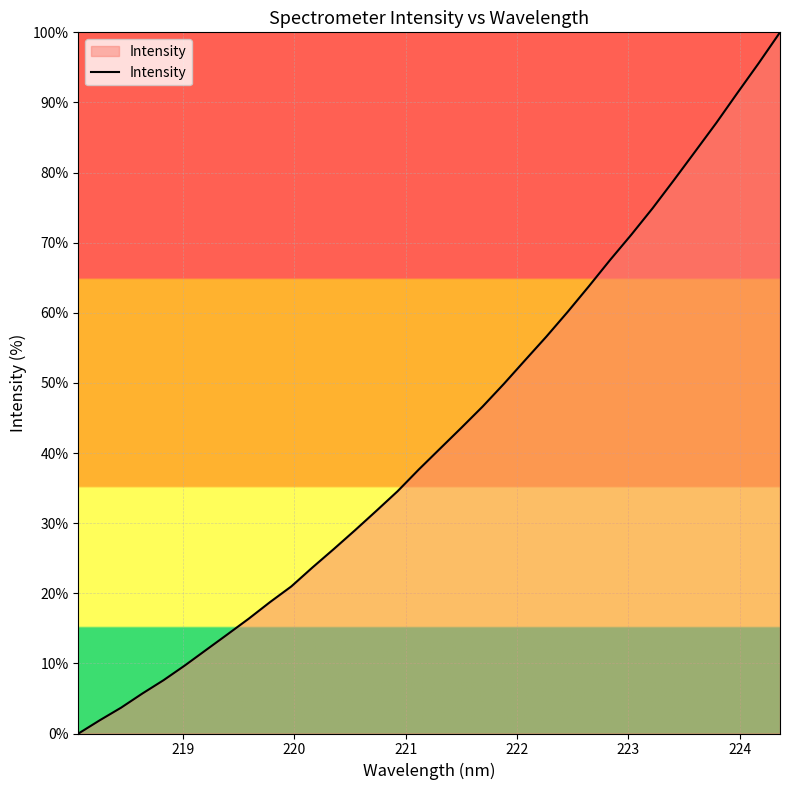

What is the difference between the maximum and minimum values?

100.0